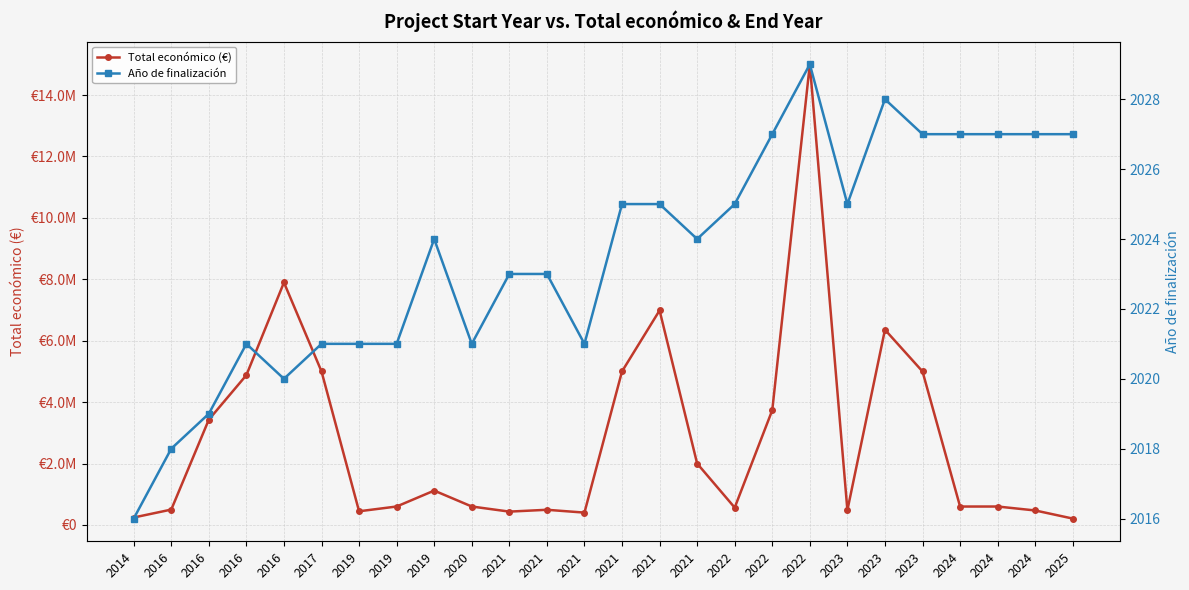

What is the difference between the Total económico (€) values at 2021 and 2024?

4400352